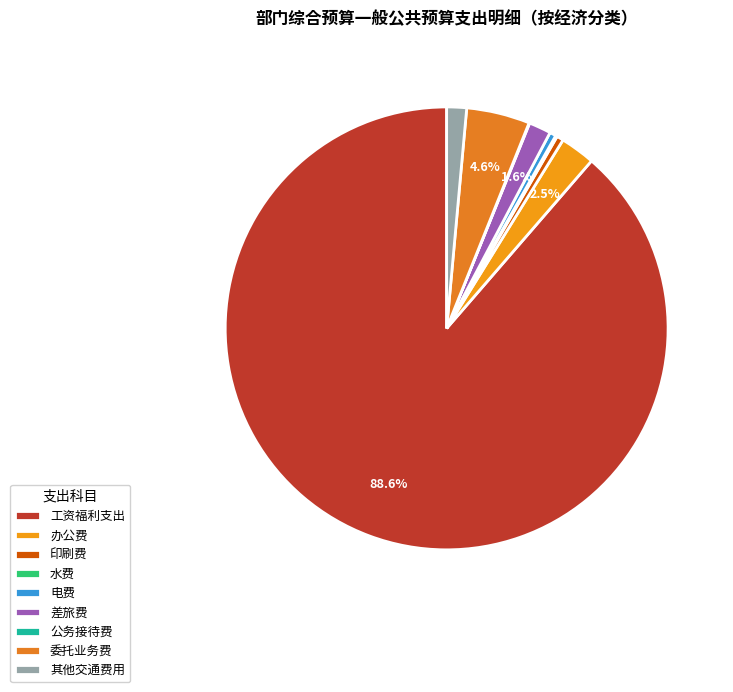

Between 电费 and 工资福利支出, which is larger?

工资福利支出